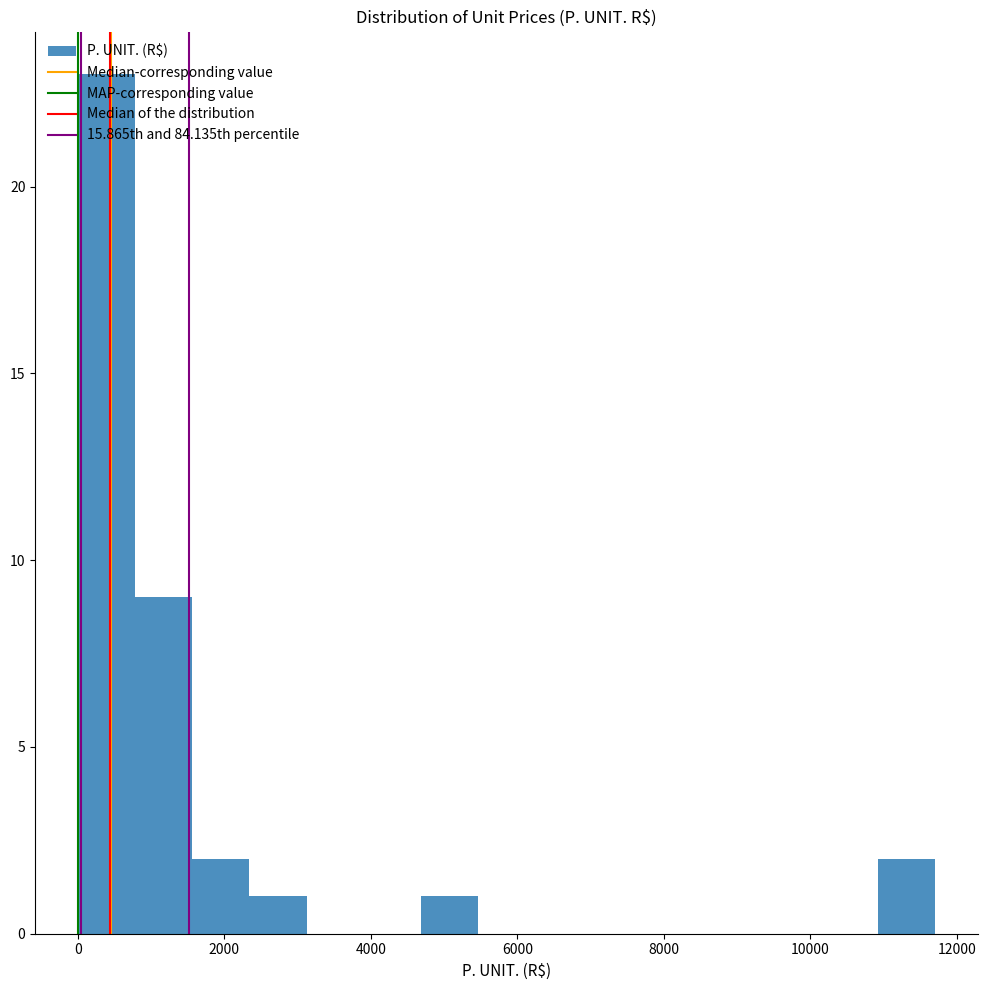

Around what value on the x-axis is the tallest bar? Give the approximate position of its centre, as read against the axis.

400